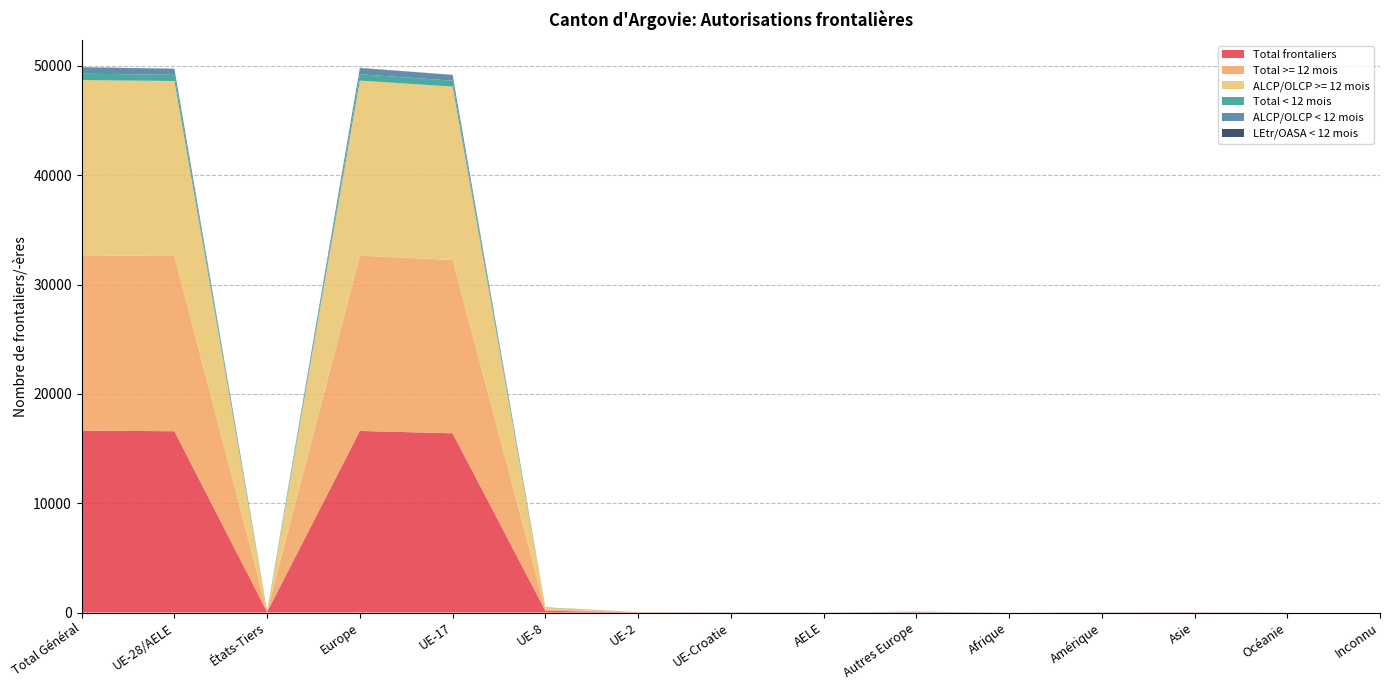

Reading left to right, list all the values displayed in this chart.

Total frontaliers: Total Général=16636	UE-28/AELE=16584	États-Tiers=52	Europe=16611	UE-17=16394	UE-8=158	UE-2=16	UE-Croatie=10	AELE=6	Autres Europe=27	Afrique=0	Amérique=11	Asie=14	Océanie=0	Inconnu=0
Total >= 12 mois: Total Général=16048	UE-28/AELE=16020	États-Tiers=28	Europe=16030	UE-17=15857	UE-8=139	UE-2=15	UE-Croatie=3	AELE=6	Autres Europe=10	Afrique=0	Amérique=7	Asie=11	Océanie=0	Inconnu=0
ALCP/OLCP >= 12 mois: Total Général=16017	UE-28/AELE=16017	États-Tiers=0	Europe=16017	UE-17=15857	UE-8=139	UE-2=15	UE-Croatie=0	AELE=0	Autres Europe=0	Afrique=0	Amérique=0	Asie=0	Océanie=0	Inconnu=0
Total < 12 mois: Total Général=588	UE-28/AELE=564	États-Tiers=24	Europe=581	UE-17=537	UE-8=19	UE-2=1	UE-Croatie=7	AELE=0	Autres Europe=17	Afrique=0	Amérique=4	Asie=3	Océanie=0	Inconnu=0
ALCP/OLCP < 12 mois: Total Général=557	UE-28/AELE=557	États-Tiers=0	Europe=557	UE-17=537	UE-8=19	UE-2=1	UE-Croatie=0	AELE=0	Autres Europe=0	Afrique=0	Amérique=0	Asie=0	Océanie=0	Inconnu=0
LEtr/OASA < 12 mois: Total Général=31	UE-28/AELE=7	États-Tiers=24	Europe=24	UE-17=0	UE-8=0	UE-2=0	UE-Croatie=7	AELE=0	Autres Europe=17	Afrique=0	Amérique=4	Asie=3	Océanie=0	Inconnu=0